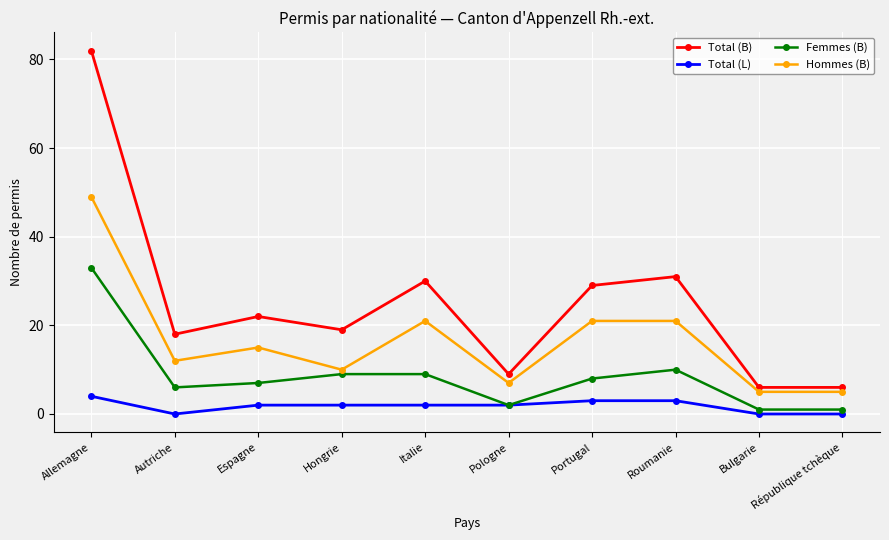

Rank the series by their average value, from lowest to highest.

Total (L), Femmes (B), Hommes (B), Total (B)